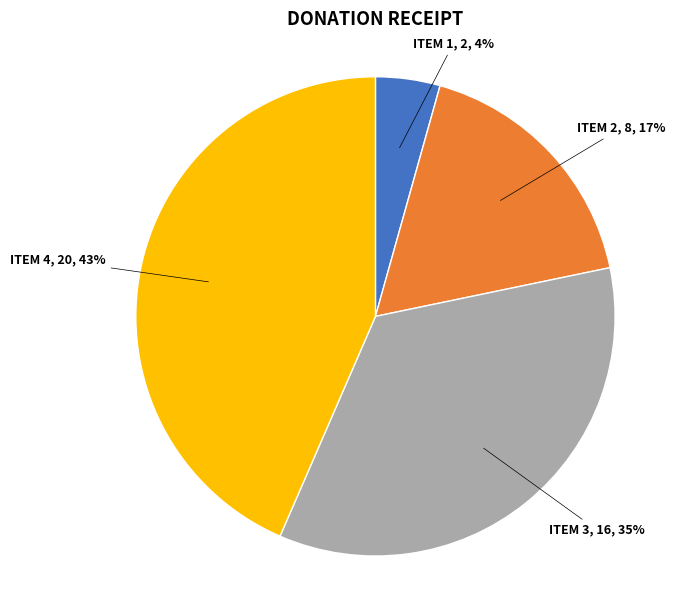

Do ITEM 3 and ITEM 2 together represent more than half of the pie?

Yes